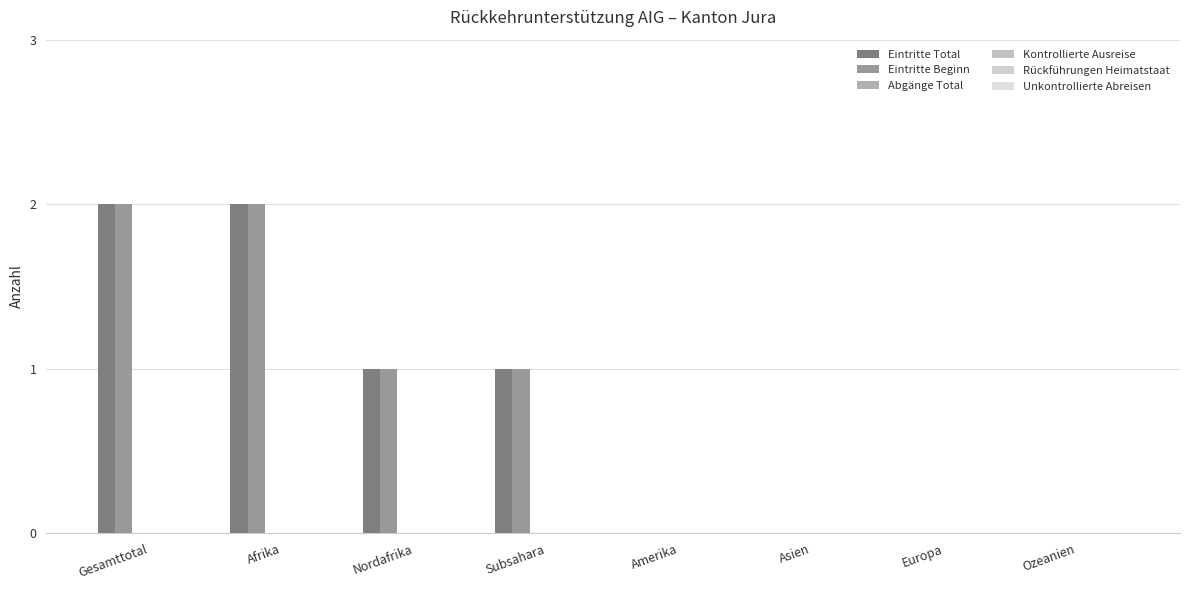

Count the number of data series in this chart.

2